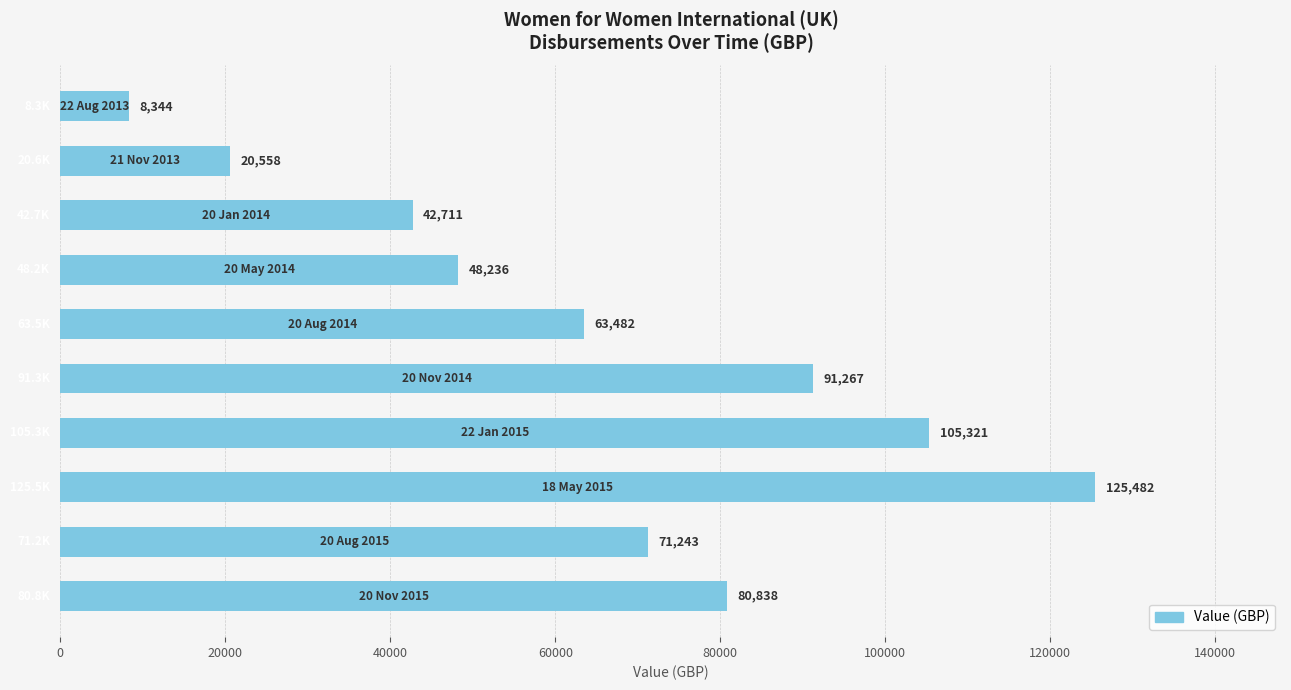

What is the average value?

65748.3